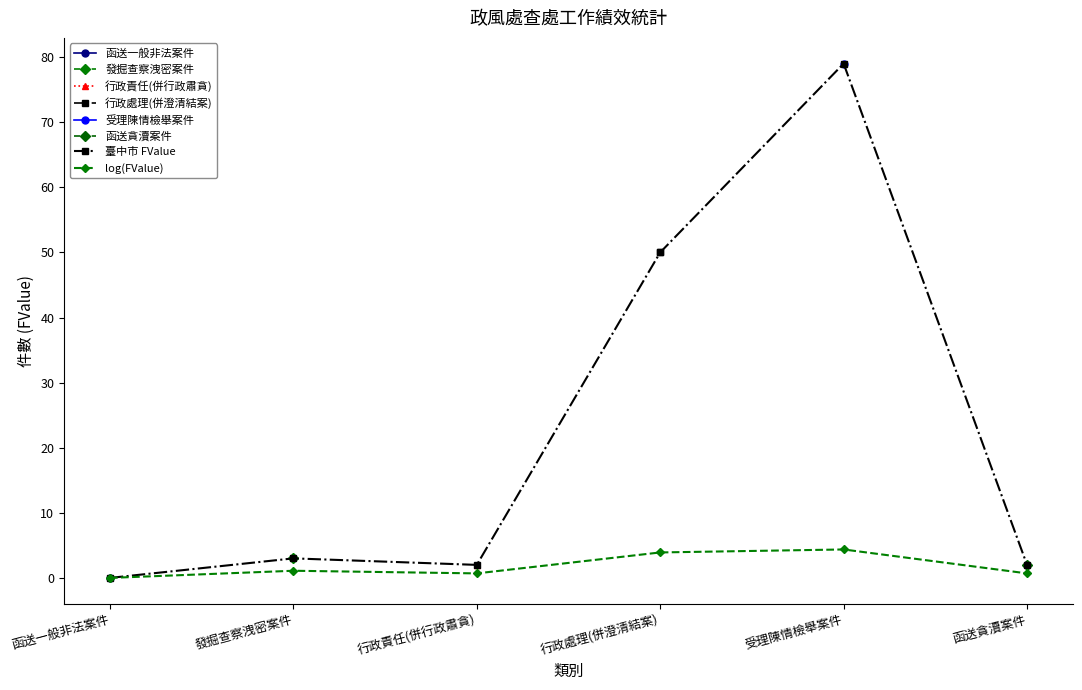

List the series in order of their peak value, lowest first.

log(FValue), 臺中市 FValue